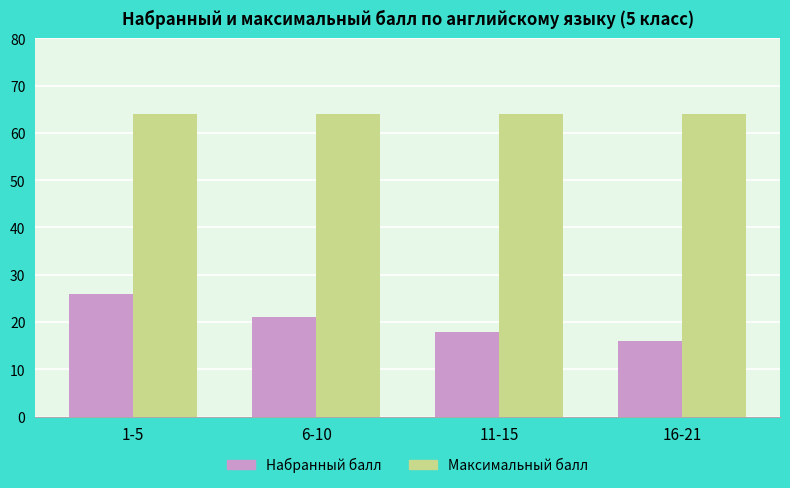

At how many categories does at least one series exceed 56?

4